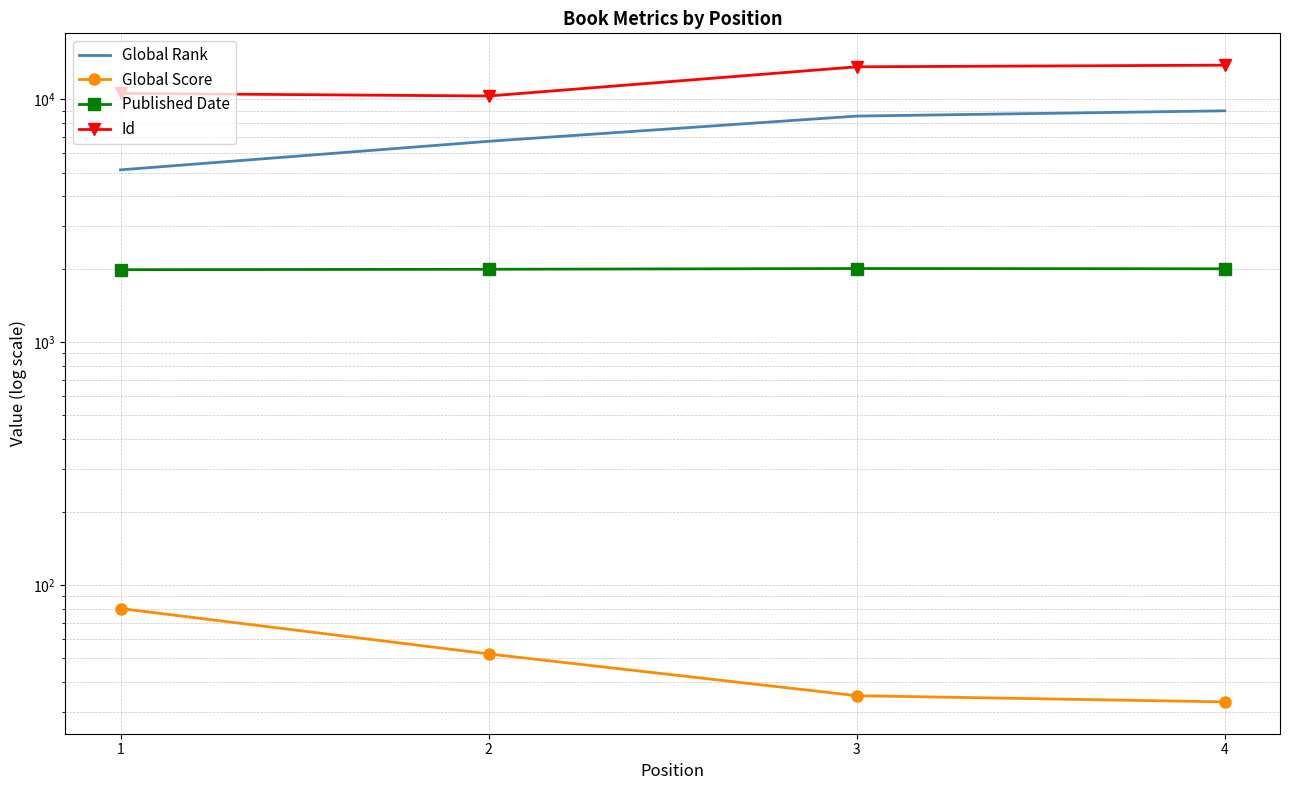

Is the value of Global Rank at 4 greater than the value of Id at 4?

No